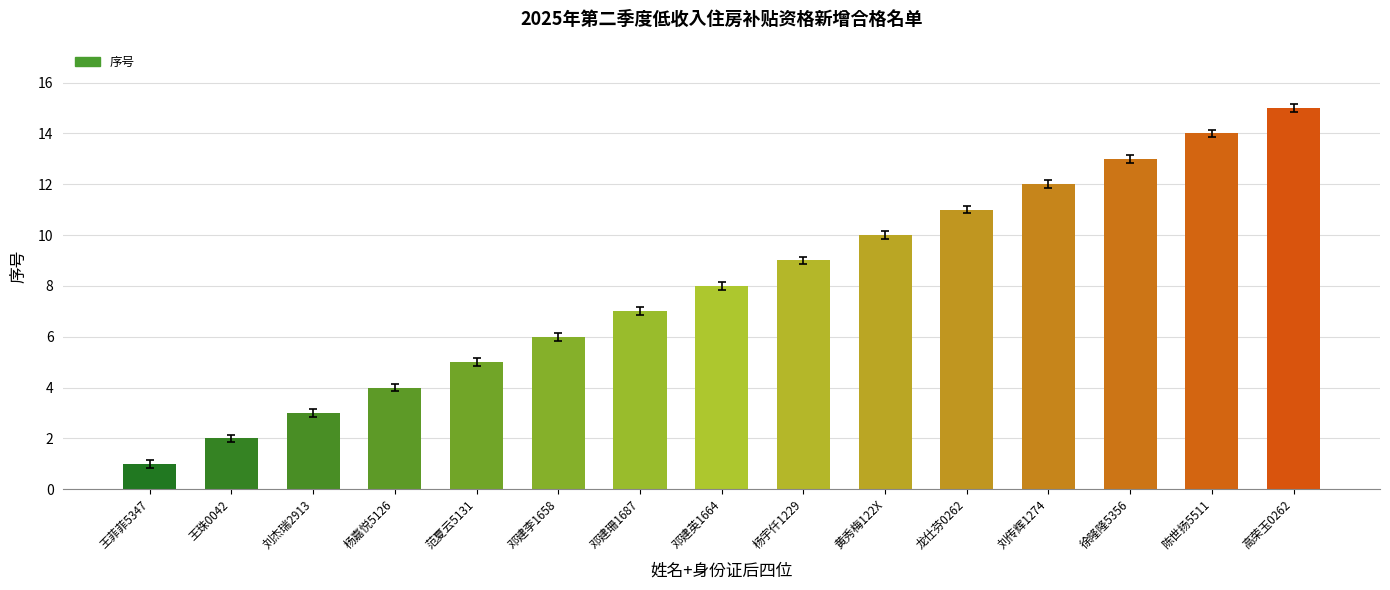

What is the smallest value displayed?

1